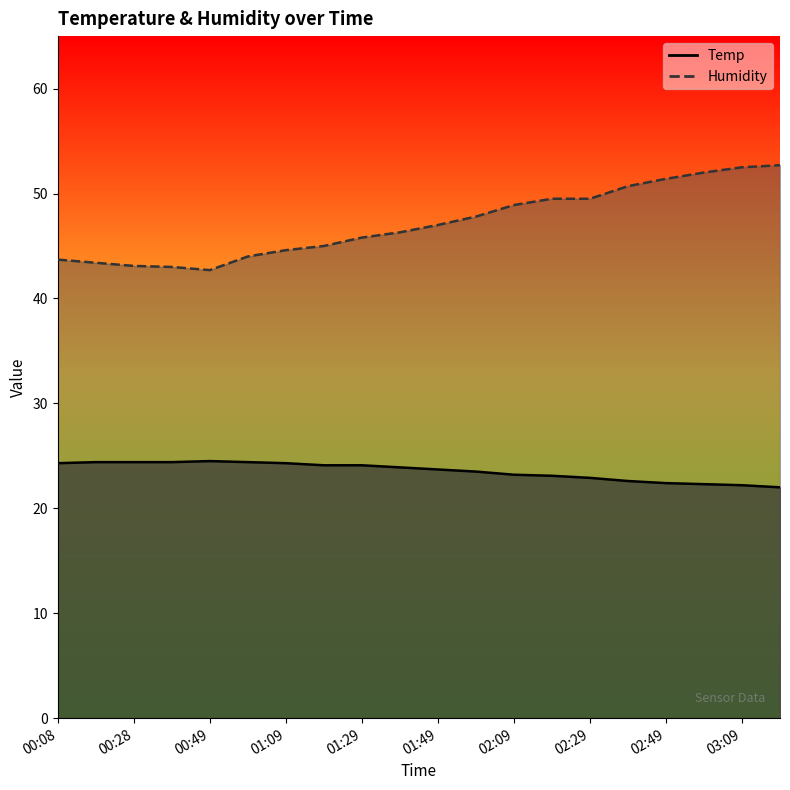

Which category has the lowest value in the Humidity series?

00:49